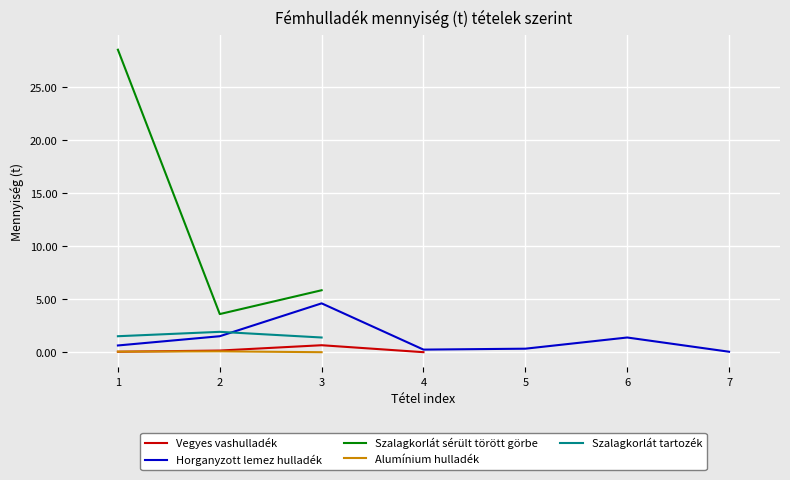

The Szalagkorlát sérült törött görbe series shows 39.5 at 1. True or false?

False